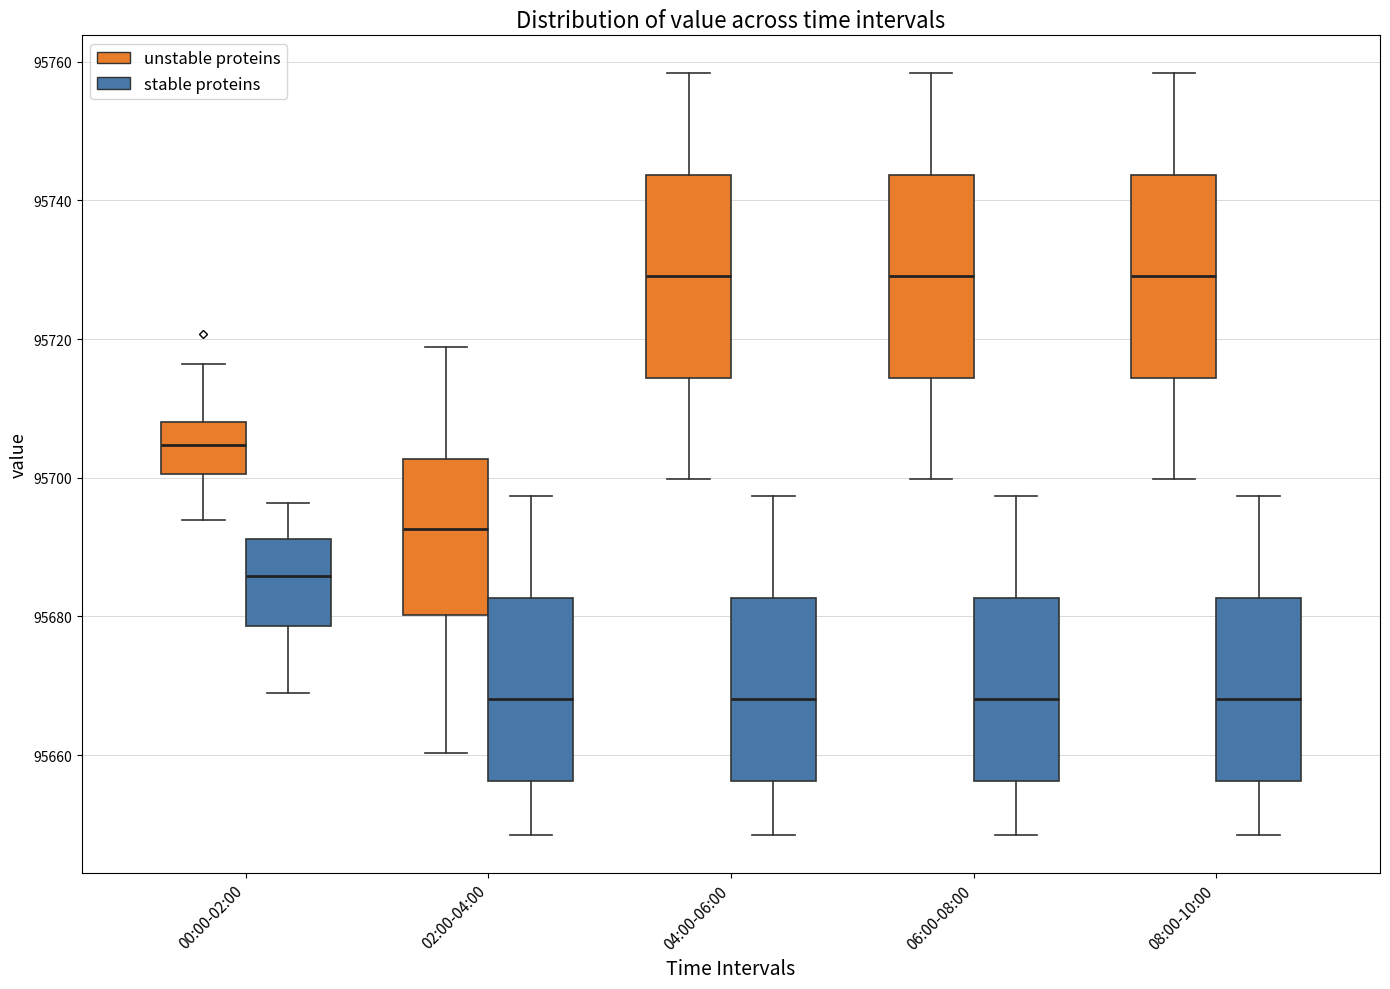

Reading left to right, read every box against the y-axis: the position of its median line, the range the box covers, and the ends of its whiskers. The values are not printed on the chart, so give them approximately, as read against the axis.

00:00-02:00 (unstable proteins): median 95704, box 95700 to 95708, whiskers 95694 to 95716
00:00-02:00 (stable proteins): median 95686, box 95678 to 95692, whiskers 95668 to 95696
02:00-04:00 (unstable proteins): median 95692, box 95680 to 95702, whiskers 95660 to 95718
02:00-04:00 (stable proteins): median 95668, box 95656 to 95682, whiskers 95648 to 95698
04:00-06:00 (unstable proteins): median 95730, box 95714 to 95744, whiskers 95700 to 95758
04:00-06:00 (stable proteins): median 95668, box 95656 to 95682, whiskers 95648 to 95698
06:00-08:00 (unstable proteins): median 95730, box 95714 to 95744, whiskers 95700 to 95758
06:00-08:00 (stable proteins): median 95668, box 95656 to 95682, whiskers 95648 to 95698
08:00-10:00 (unstable proteins): median 95730, box 95714 to 95744, whiskers 95700 to 95758
08:00-10:00 (stable proteins): median 95668, box 95656 to 95682, whiskers 95648 to 95698